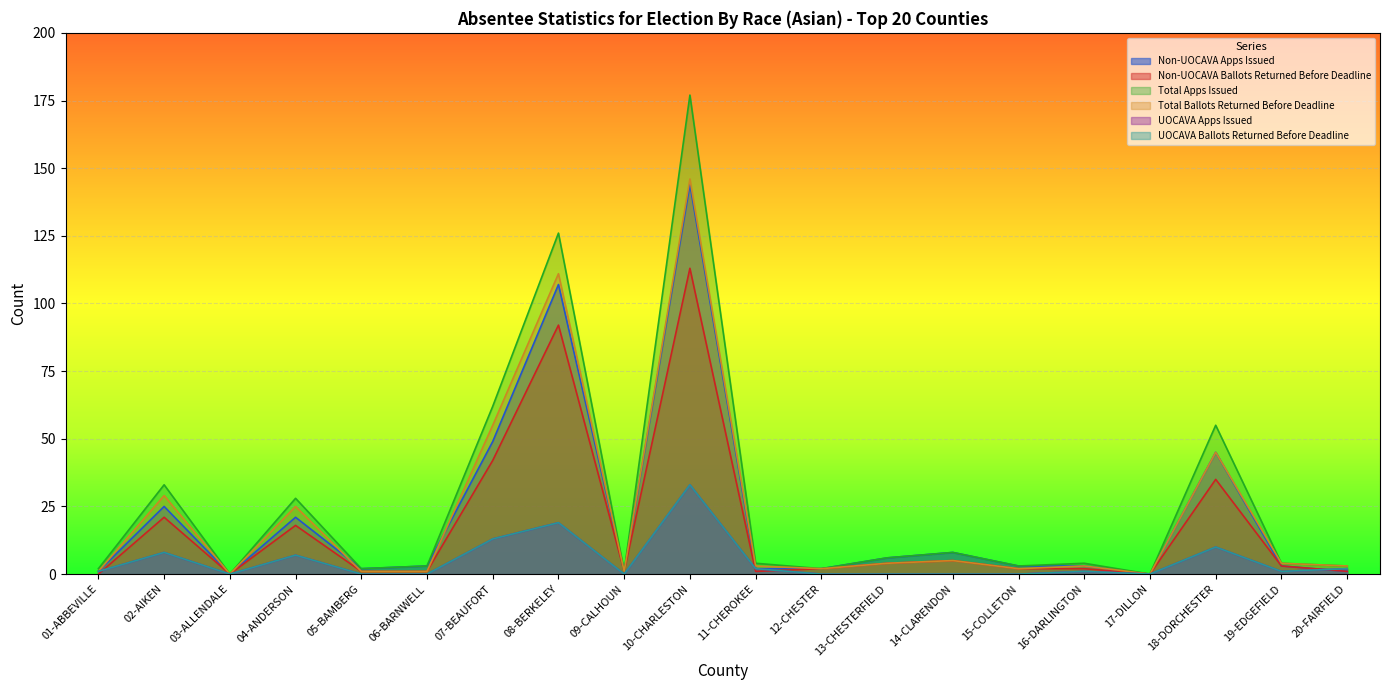

What is the spread (max minus min) of values at 05-BAMBERG?

2